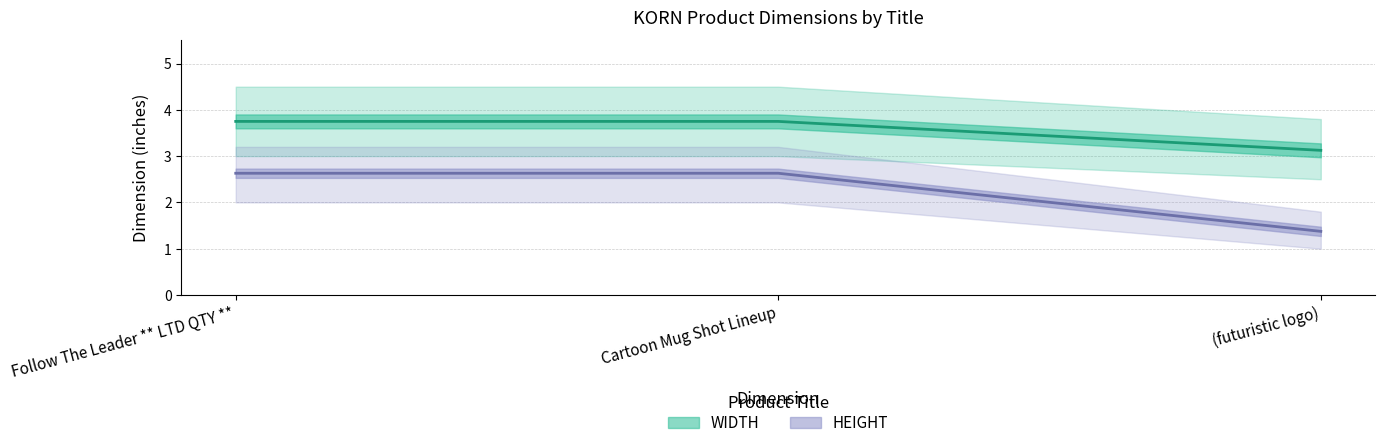

How many data points in HEIGHT are above 2?

2